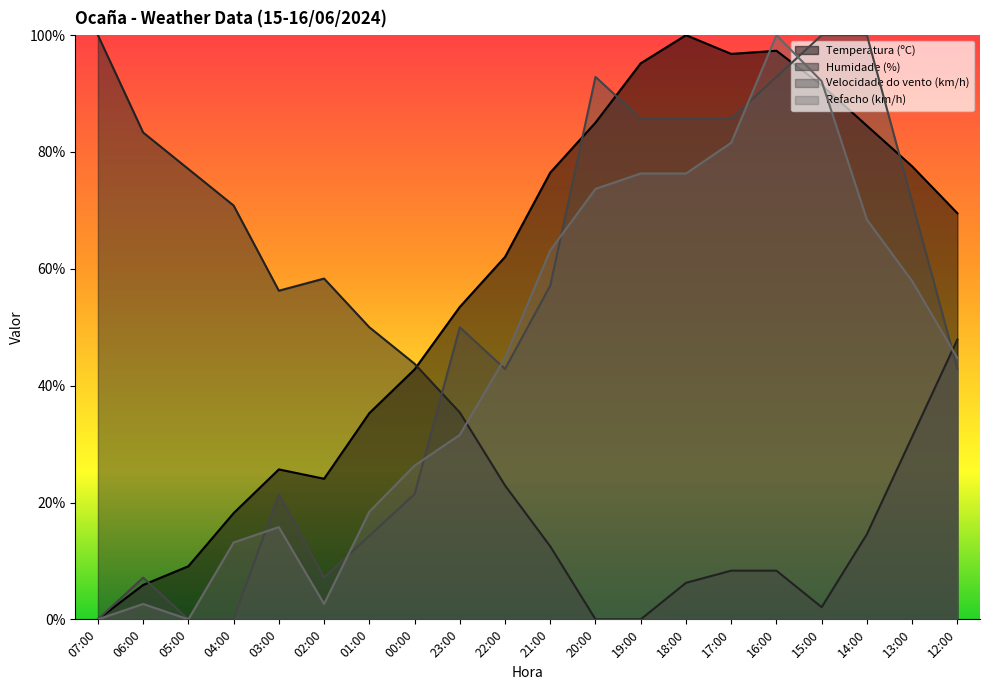

What value does the Velocidade do vento (km/h) series have at 03:00?

21.4